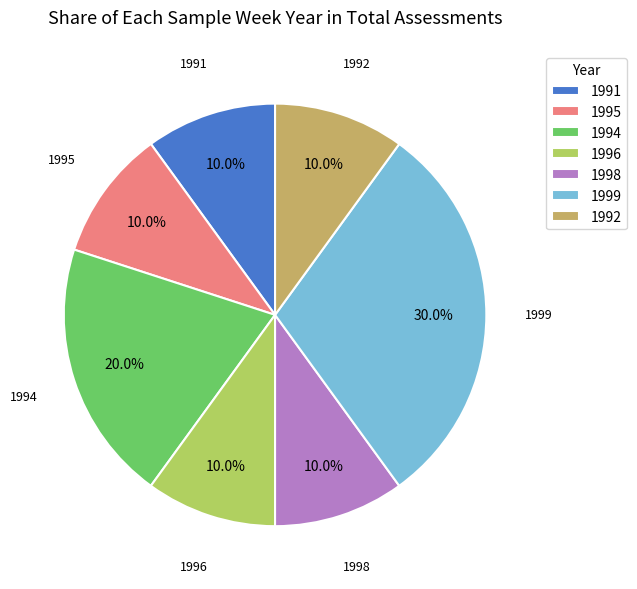

Which slice is the largest?

1999